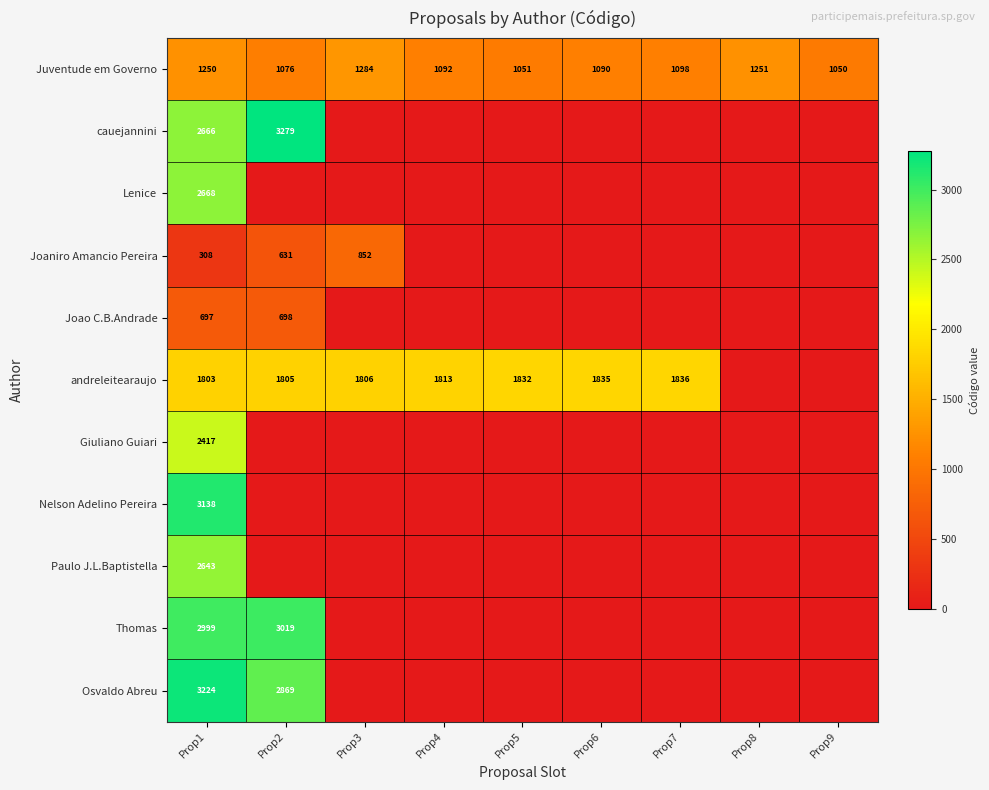

True or false: andreleitearaujo has a value of 1832 at Prop5.

True